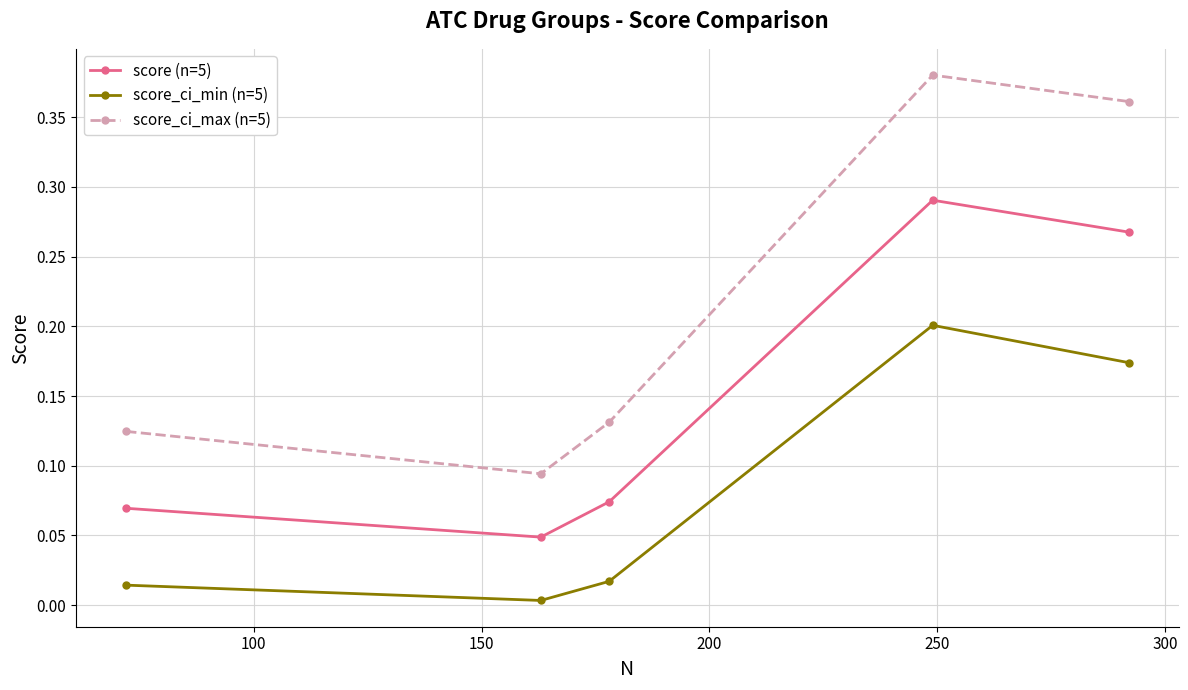

Which series has the largest range (max minus min)?

score_ci_max (n=5)